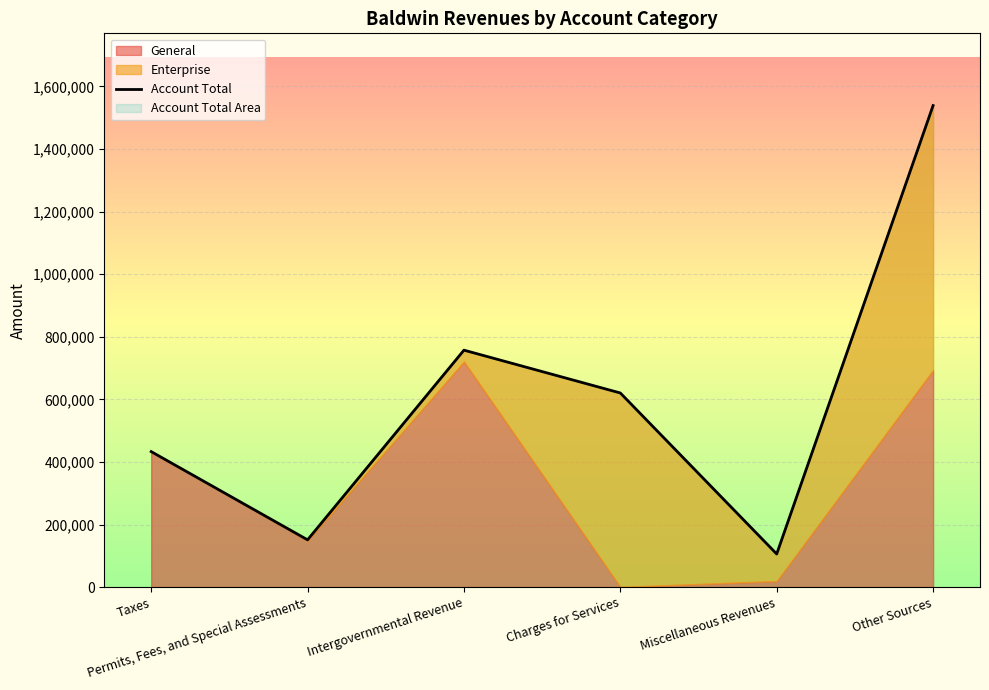

True or false: the data shows 465538 at Other Sources.

False